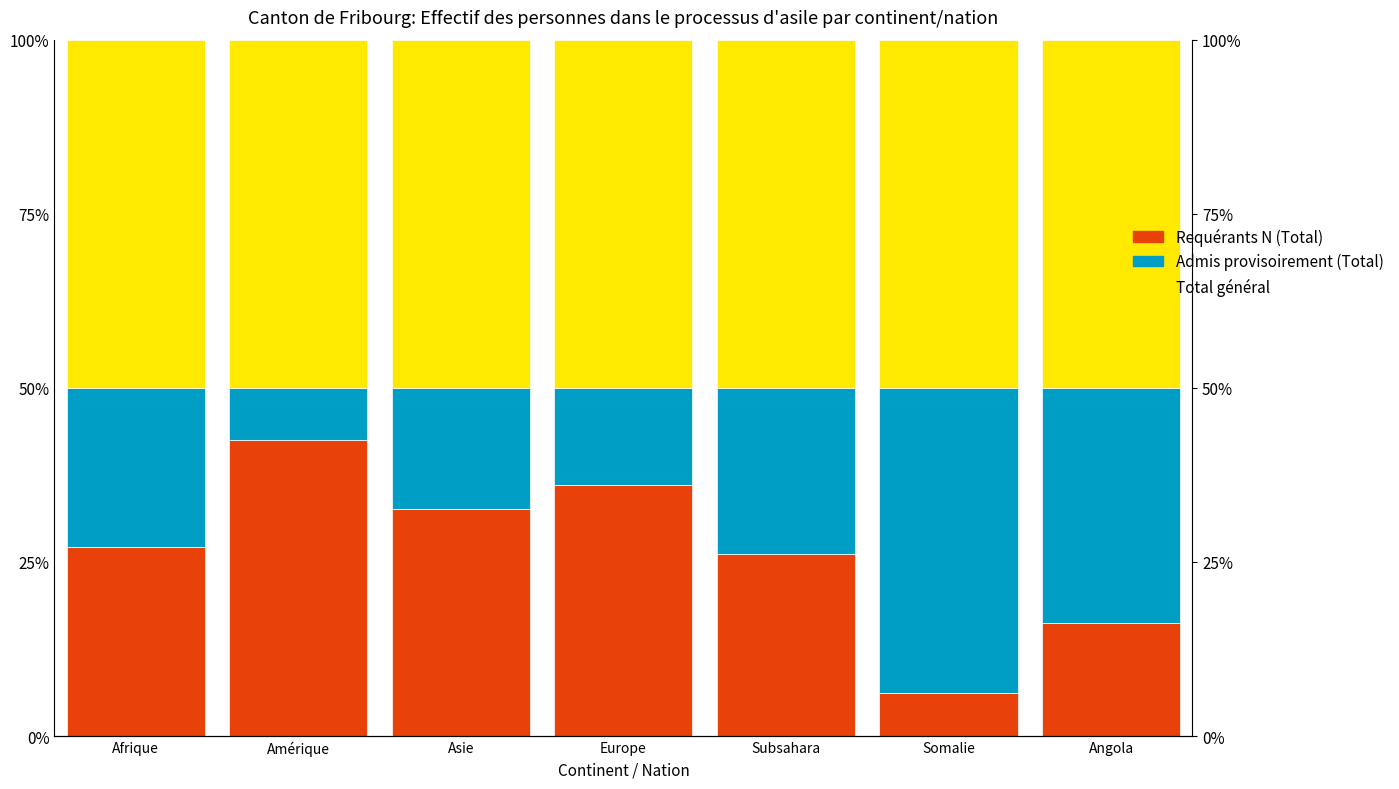

Which label corresponds to the smallest value in the chart?

Somalie